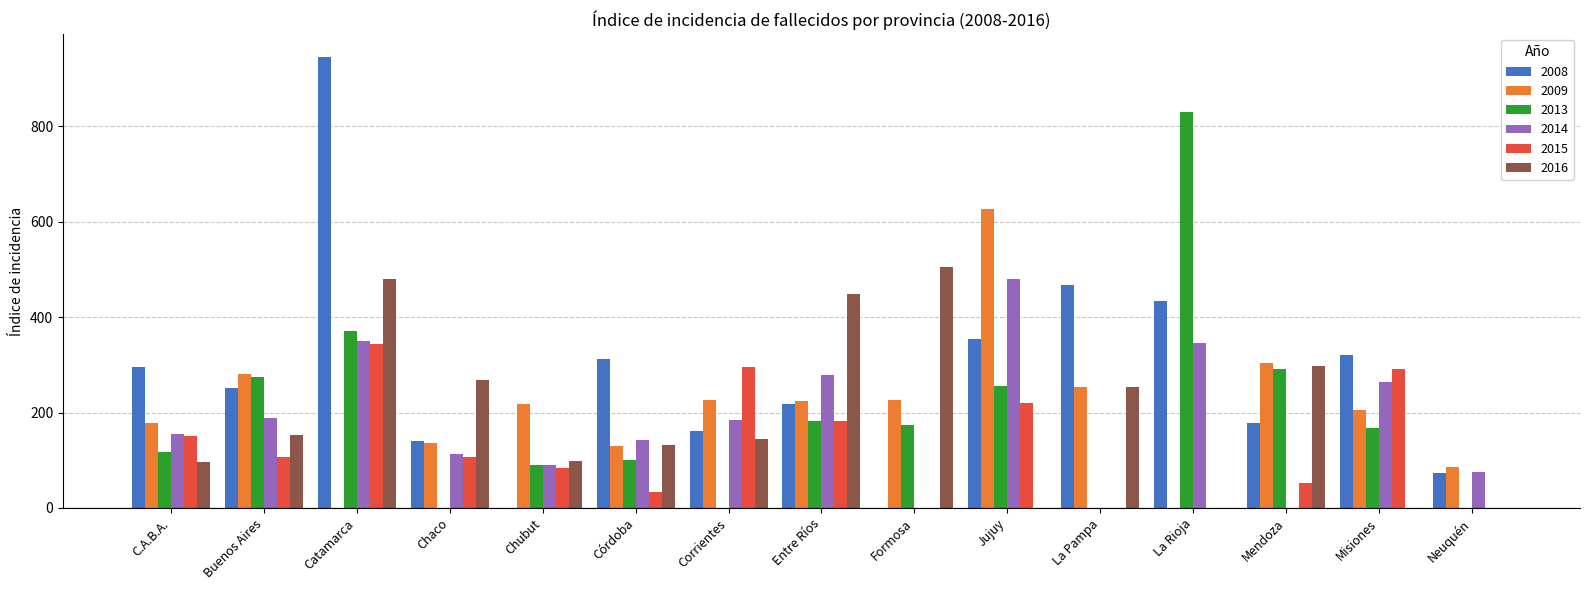

What is the sum of all 2008 values?

4146.3